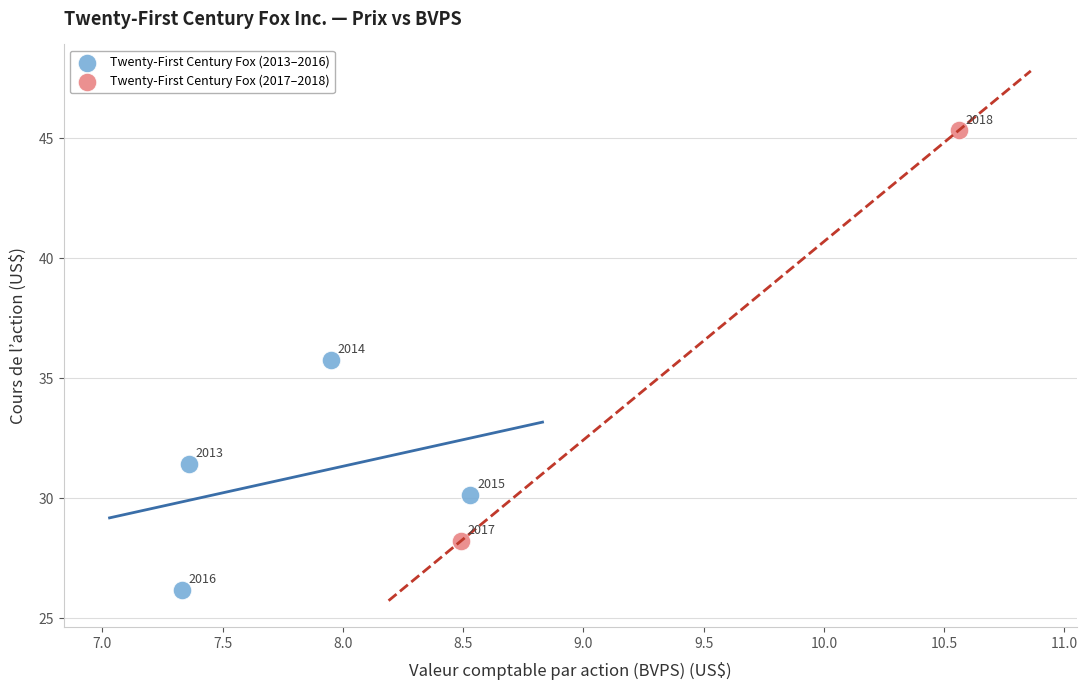

What are all the series names shown in the legend?

Twenty-First Century Fox (2013–2016), Twenty-First Century Fox (2017–2018)